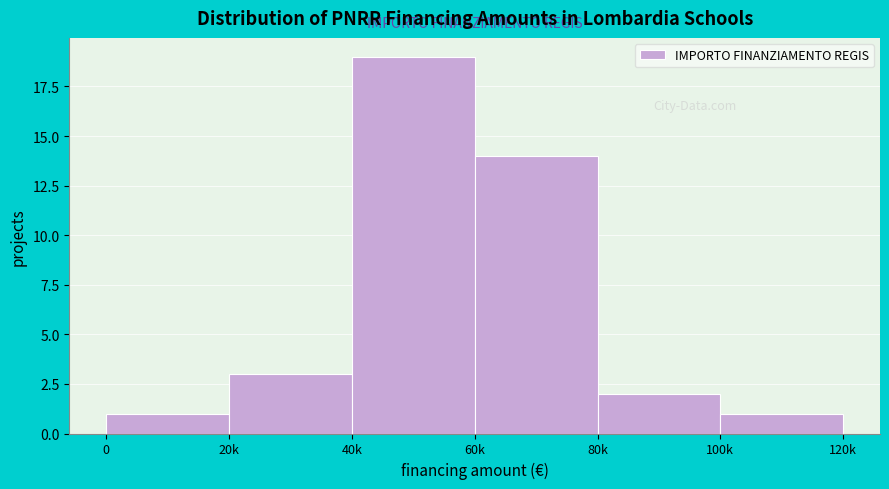

Reading left to right, extract all data points from this chart.

0=1	20k=3	40k=19	60k=14	80k=2	100k=1